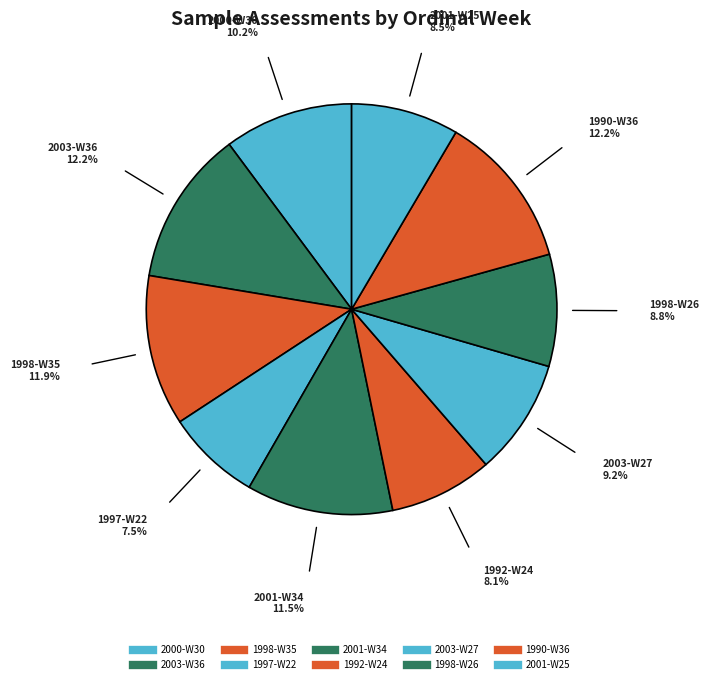

To the nearest percent, what is the difference between the largest and smallest slice percentages?

5%